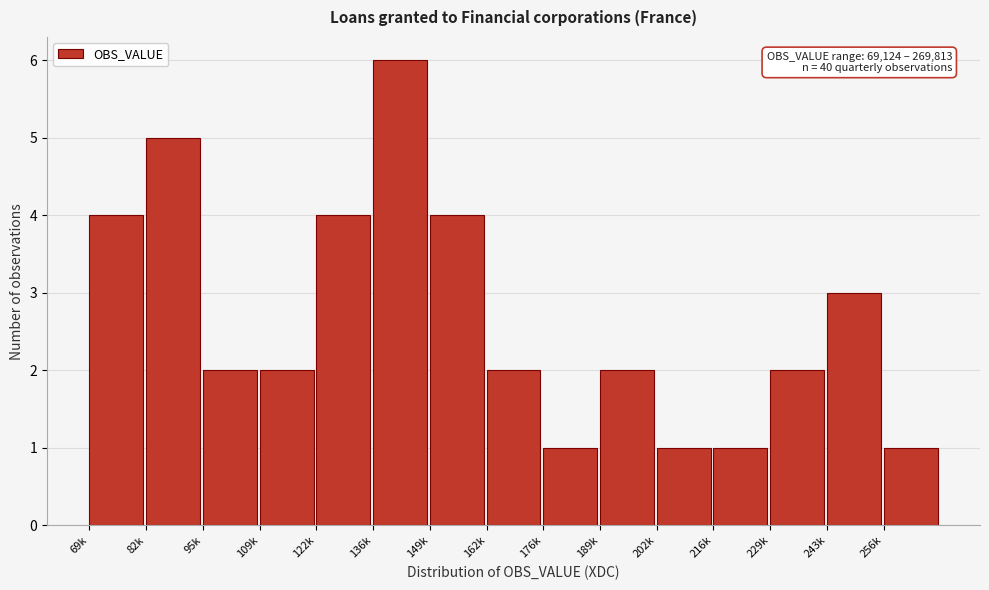

Reading left to right, what are all the values shown in this chart?

4	5	2	2	4	6	4	2	1	2	1	1	2	3	1